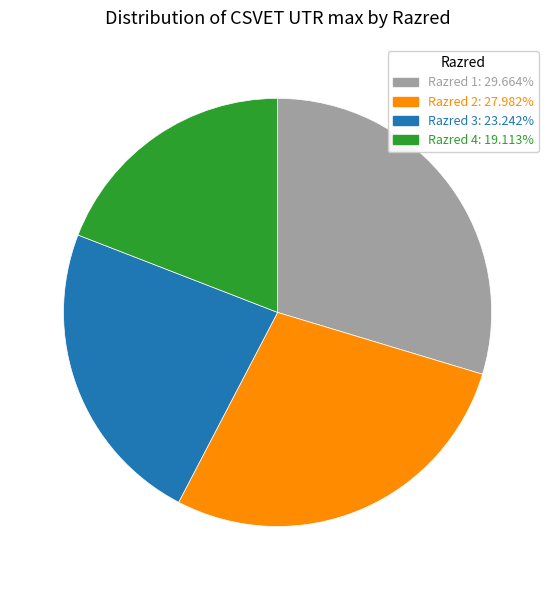

Combined, do Razred 2 and Razred 4 account for over 50%?

No